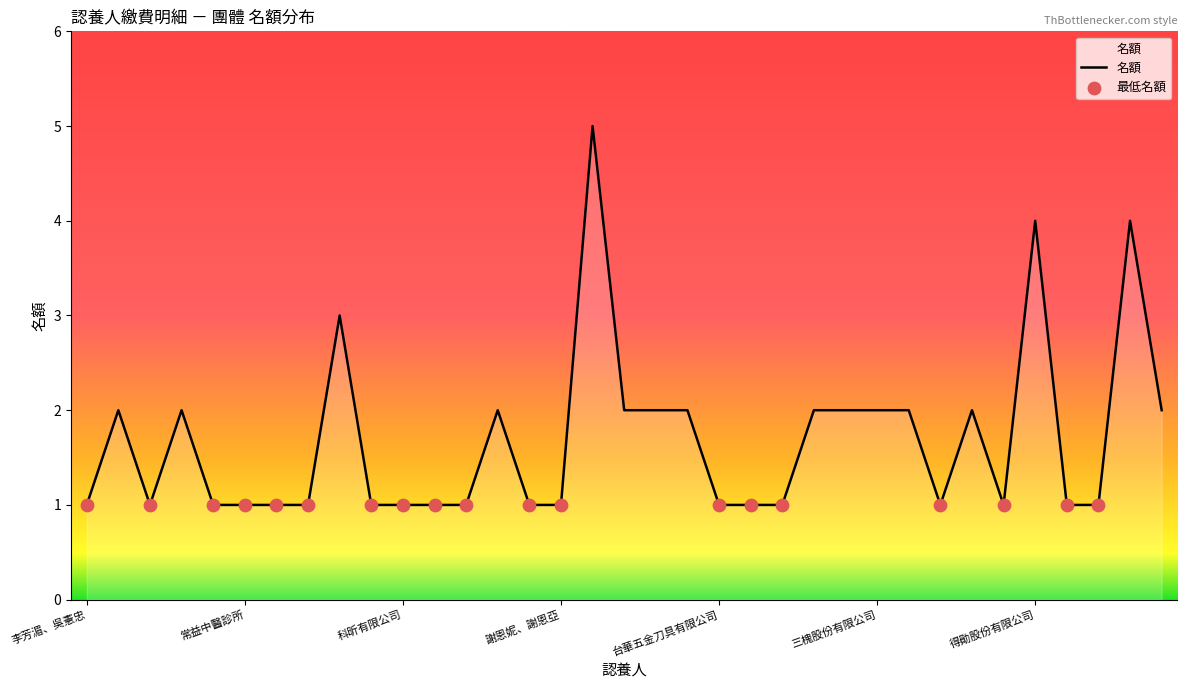

What is the maximum value shown in the chart?

5